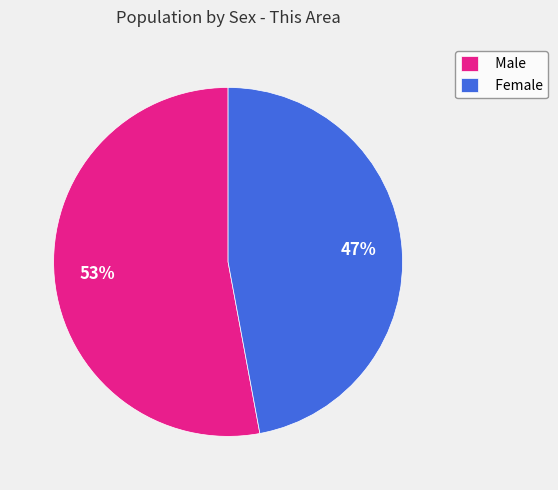

What is the largest slice in the pie chart?

Male